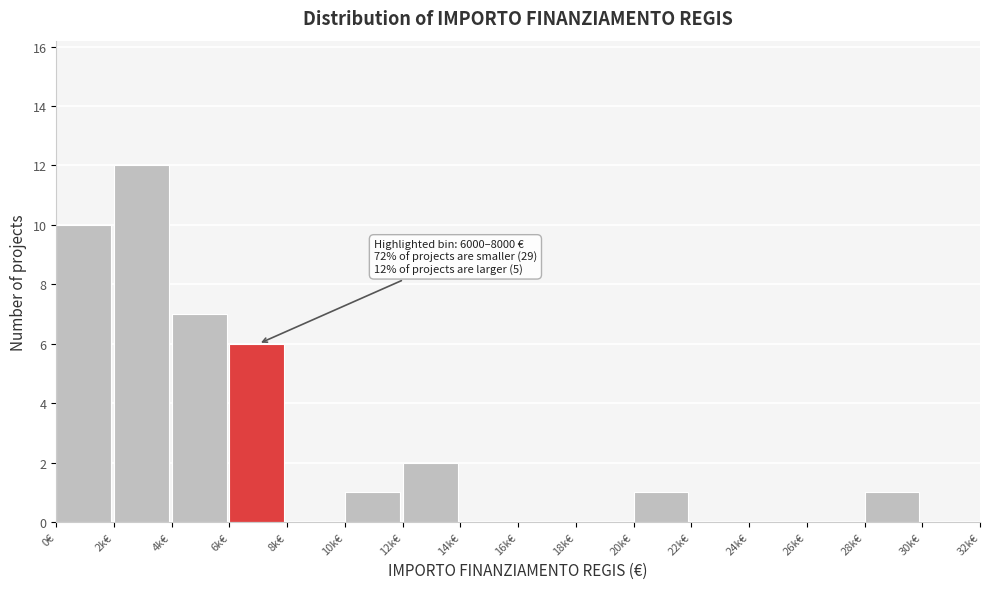

Reading left to right, extract all data points from this chart.

0€=10	2k€=12	4k€=7	6k€=6	8k€=0	10k€=1	12k€=2	14k€=0	16k€=0	18k€=0	20k€=1	22k€=0	24k€=0	26k€=0	28k€=1	30k€=0